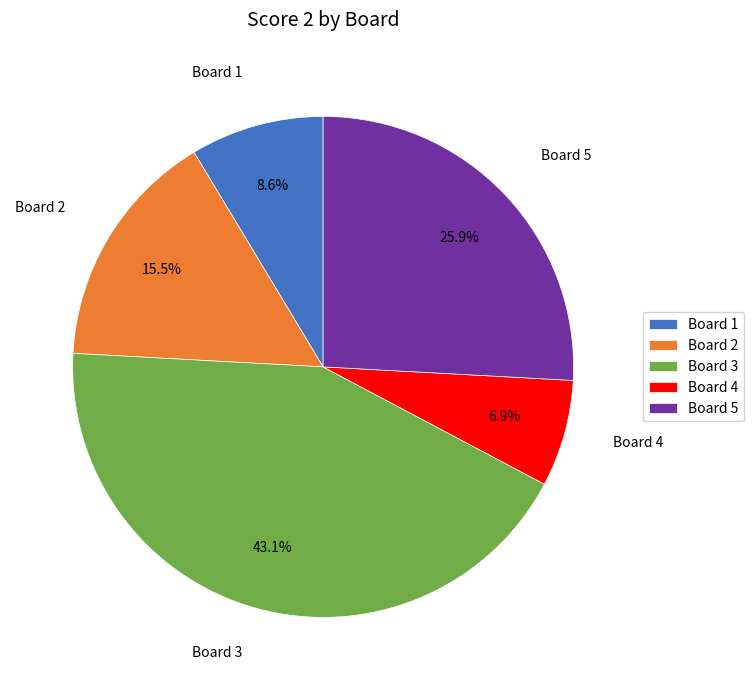

Count the number of slices in the pie.

5